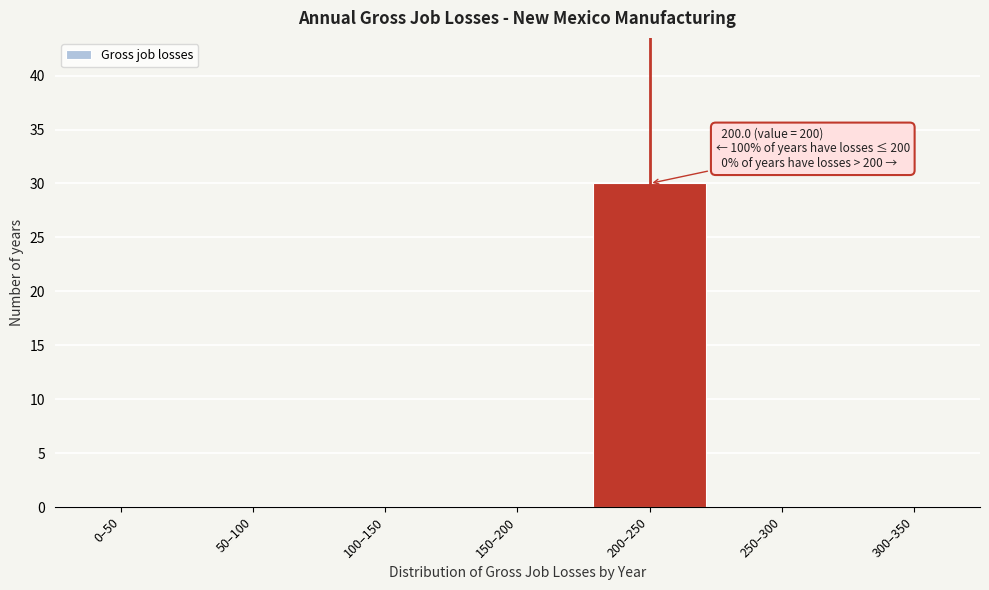

Reading left to right, extract all data points from this chart.

0–50=0	50–100=0	100–150=0	150–200=0	200–250=30	250–300=0	300–350=0